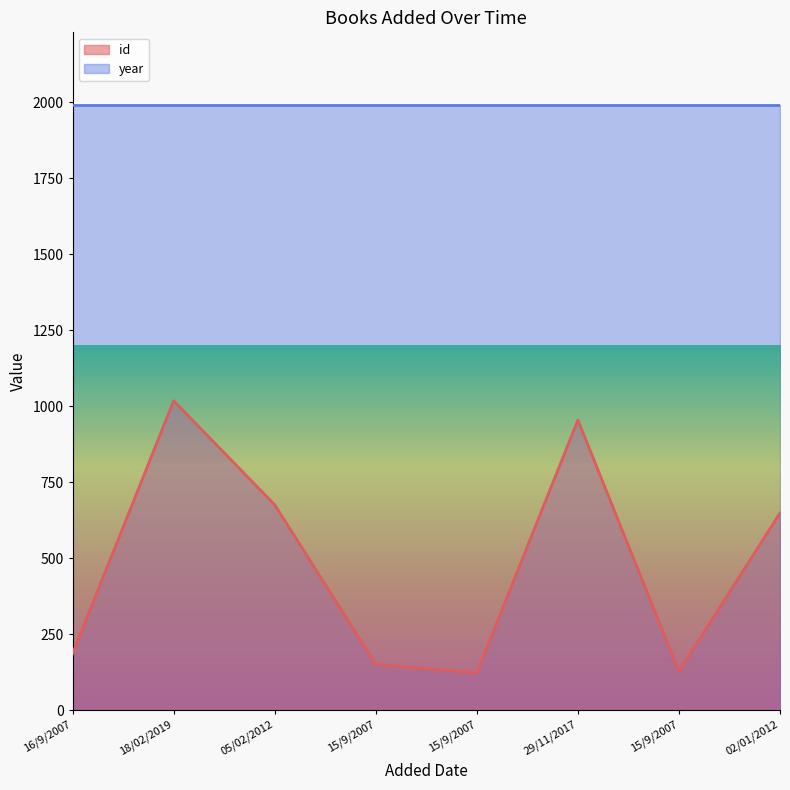

What is the sum of all values?

3886